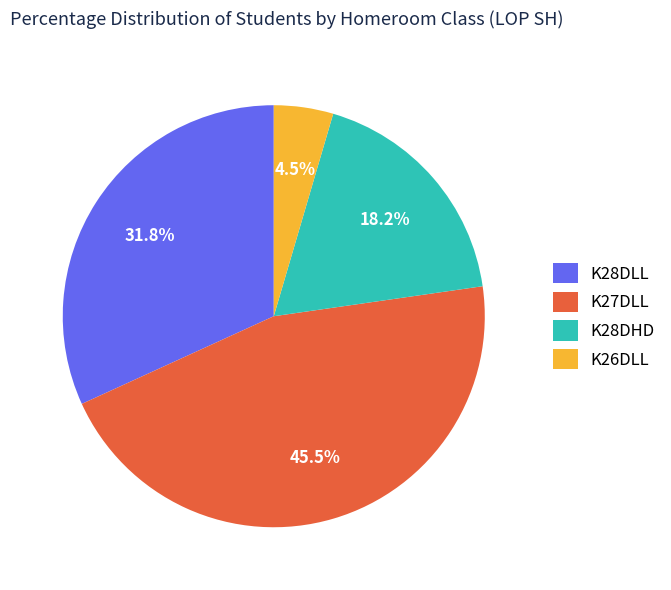

Does any single category account for the majority?

No